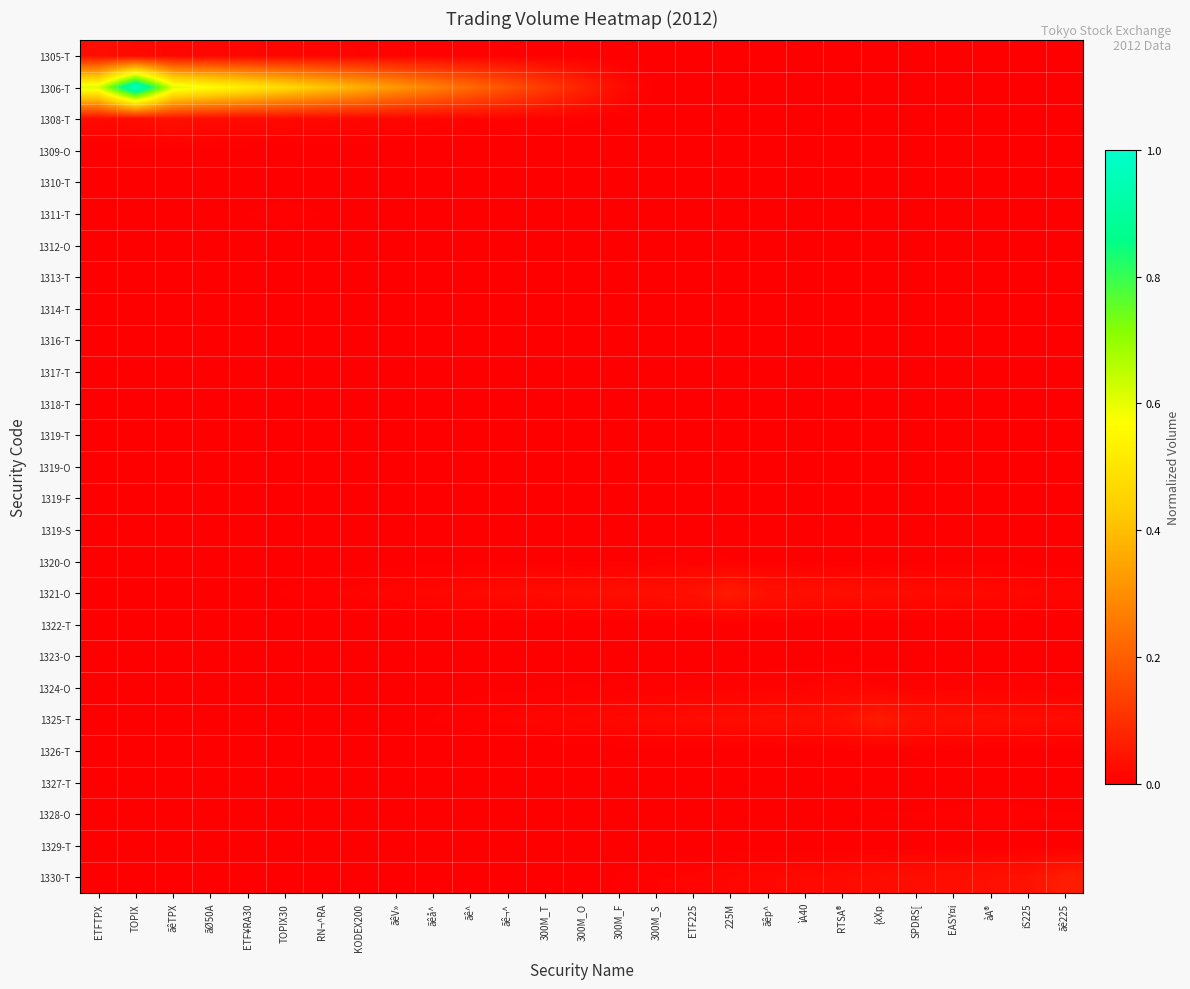

How many distinct data groups are displayed?

27